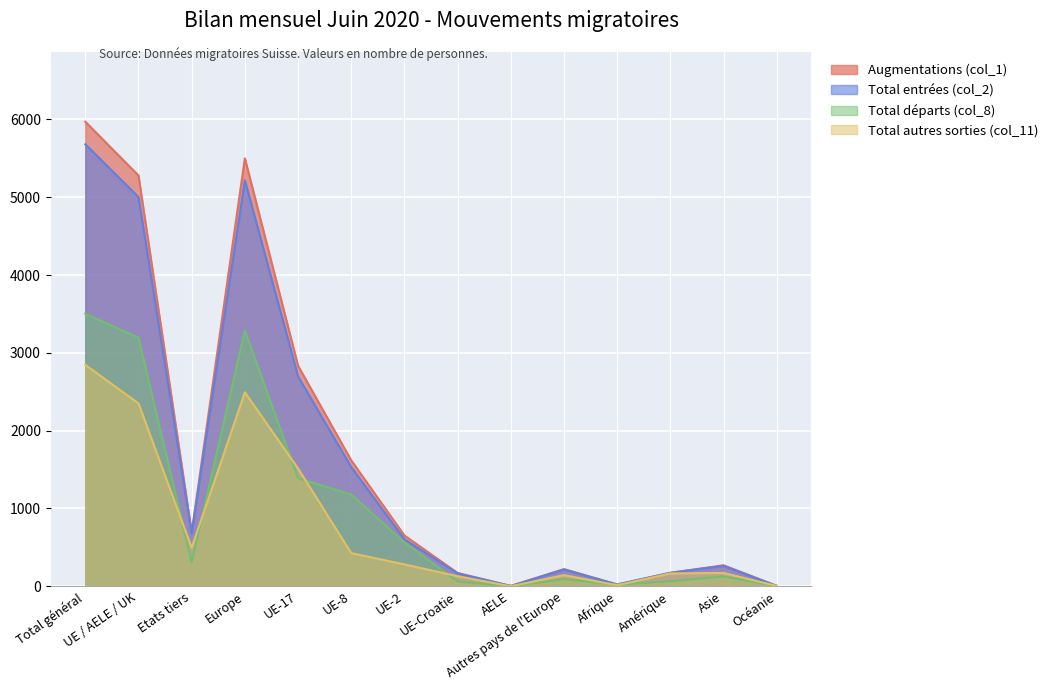

At which label does Augmentations (col_1) first exceed 652?

Total général